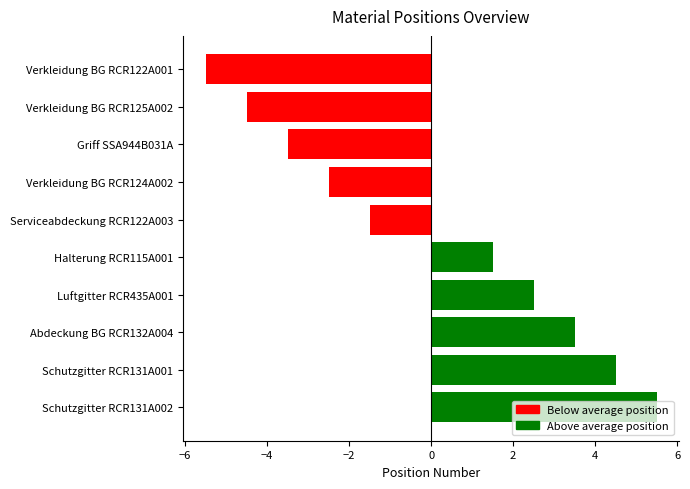

Rank the categories by value from highest to lowest.

Schutzgitter RCR131A002, Schutzgitter RCR131A001, Abdeckung BG RCR132A004, Luftgitter RCR435A001, Halterung RCR115A001, Serviceabdeckung RCR122A003, Verkleidung BG RCR124A002, Griff SSA944B031A, Verkleidung BG RCR125A002, Verkleidung BG RCR122A001